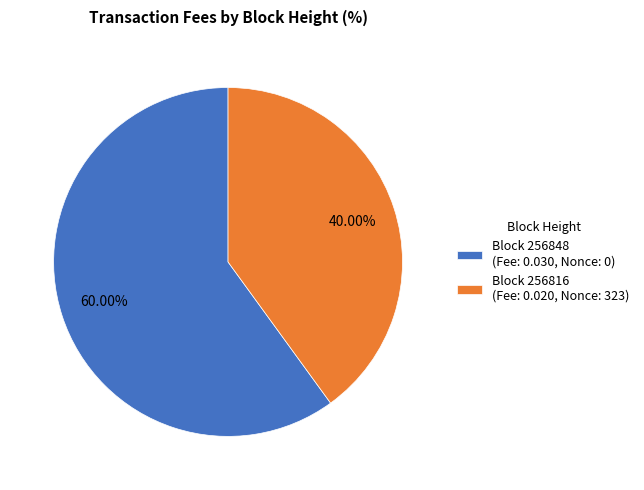

Rank the categories by value from highest to lowest.

Block 256848 (Fee: 0.030, Nonce: 0), Block 256816 (Fee: 0.020, Nonce: 323)